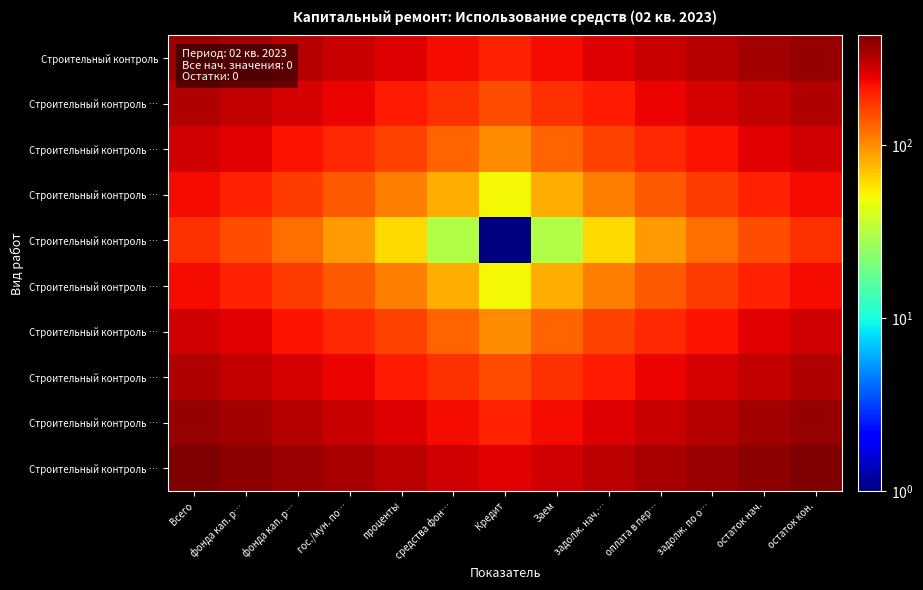

What is the total value across all series at фонда кап. р…?

2760